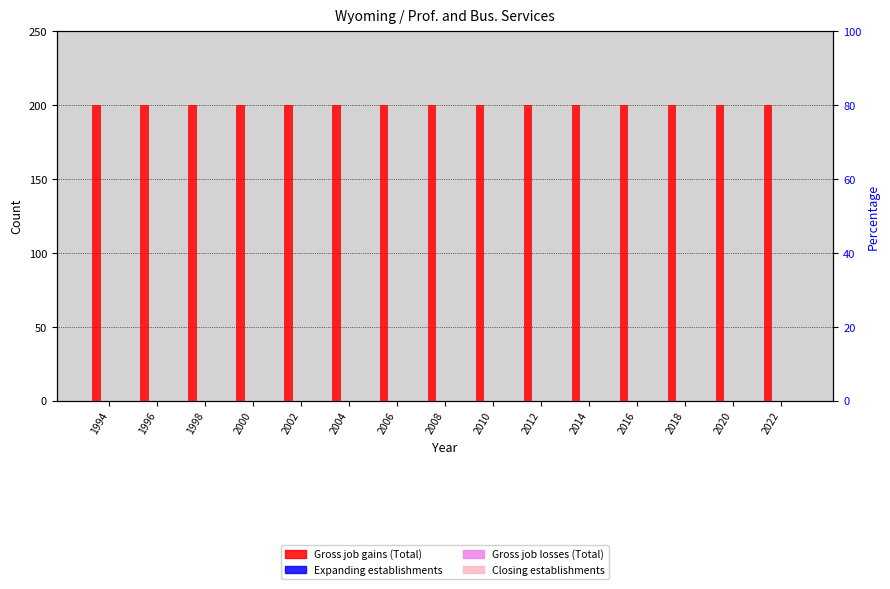

How many bars are there in total?

60